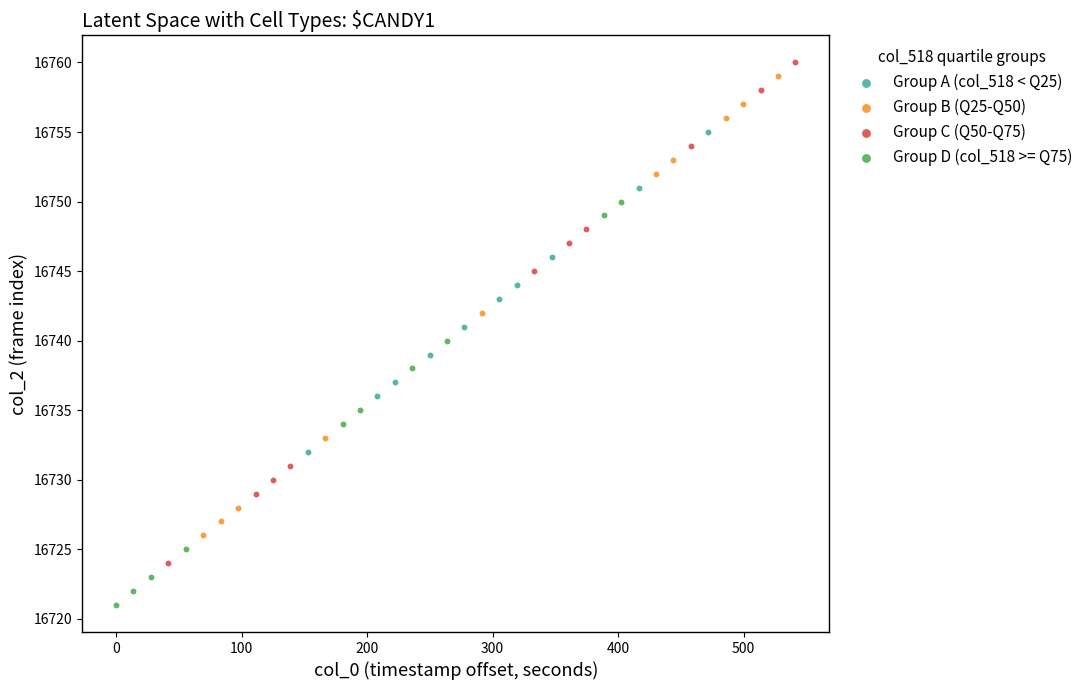

Which series reaches the maximum Y coordinate?

Group C (Q50-Q75)